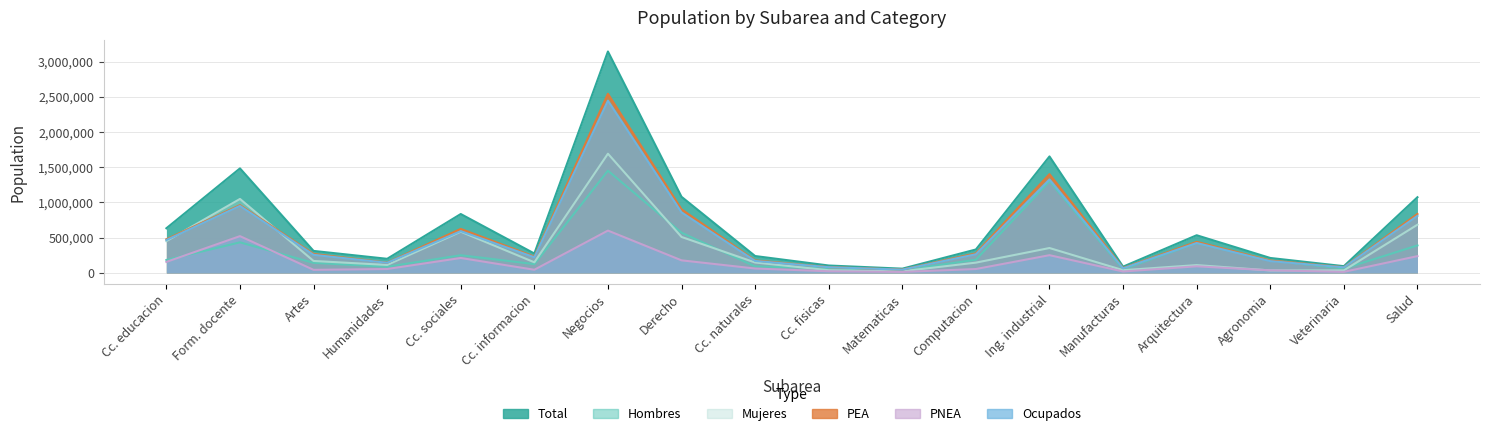

Does the chart display data point markers on the line(s)?

No